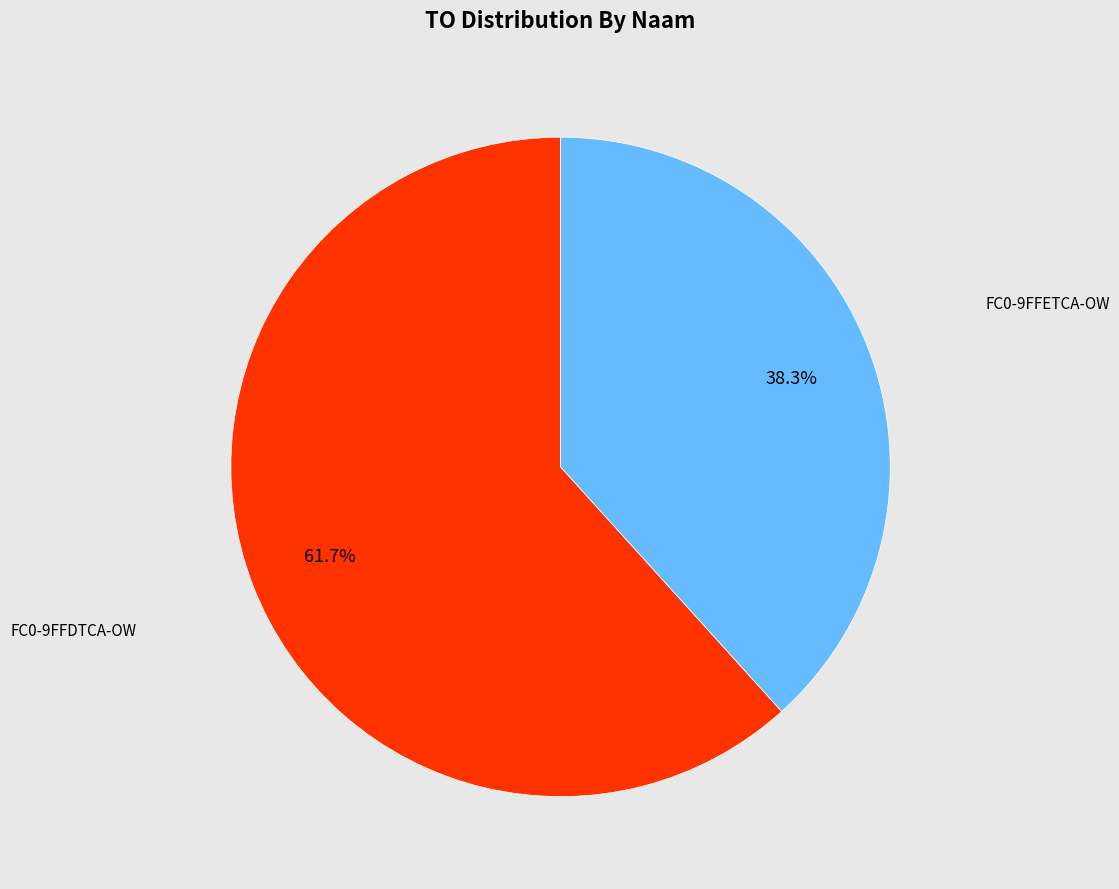

Is there a majority slice in this chart?

Yes